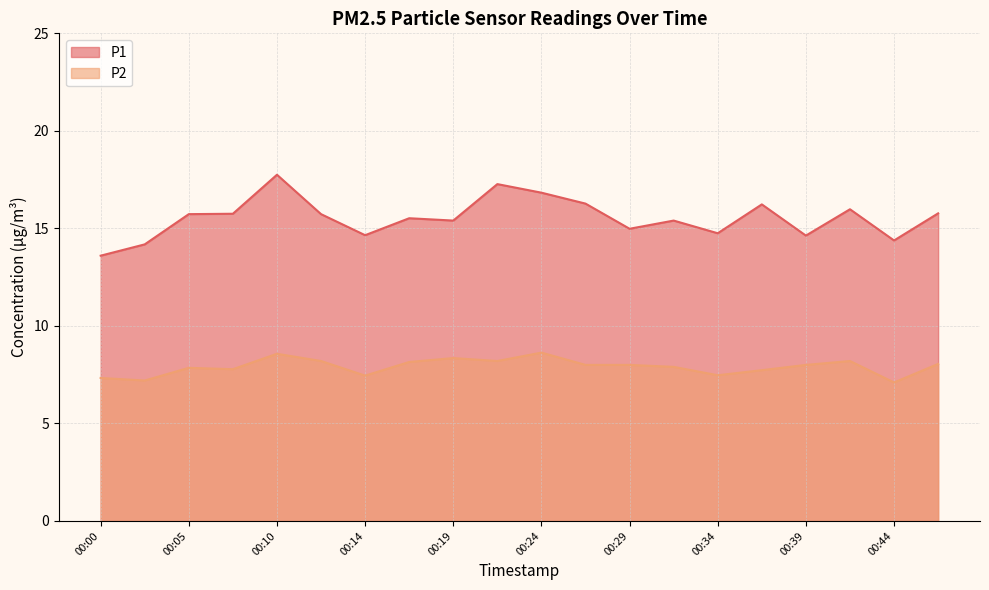

The value of P1 at 00:24 is 16.8. True or false?

True